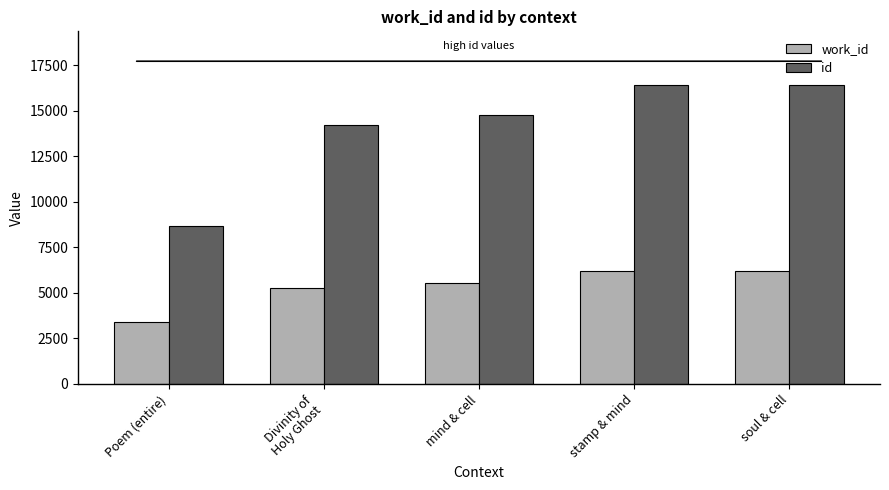

Is it true that work_id equals 1372 at mind & cell?

False